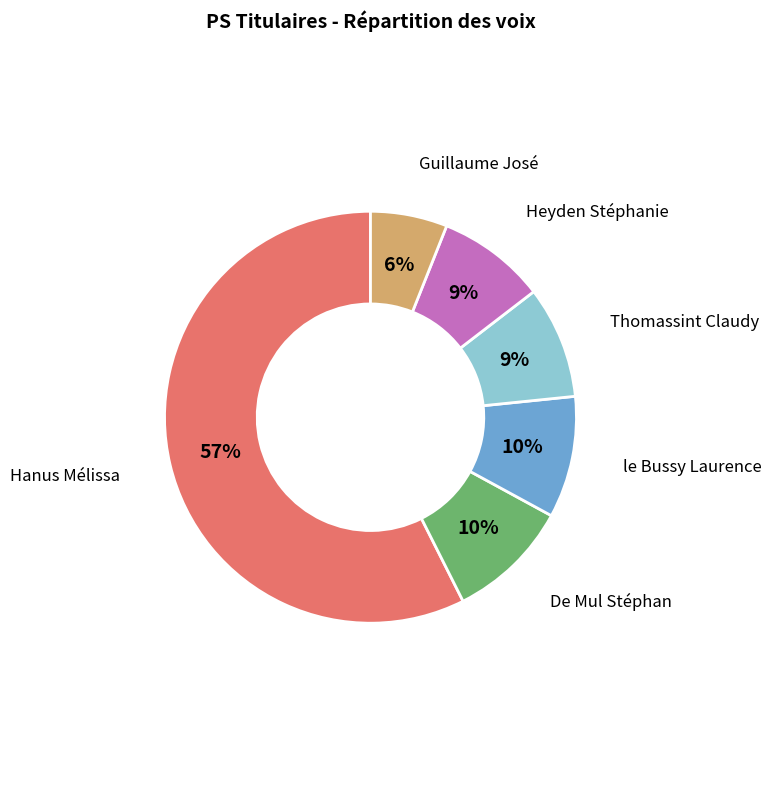

Is there any slice that represents more than half of the pie?

Yes